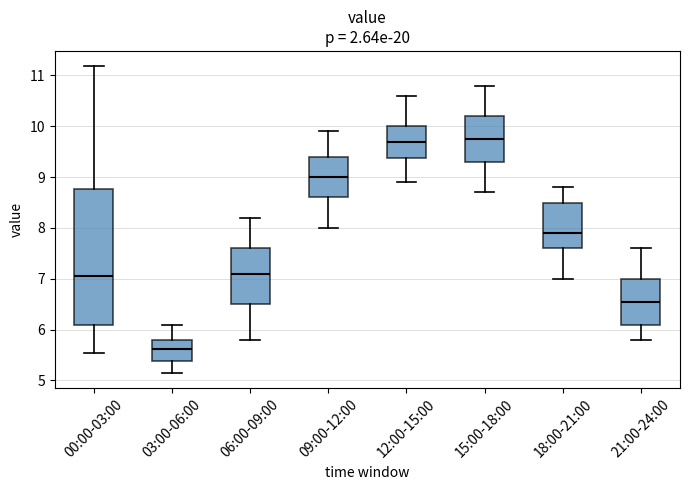

Reading left to right, read every box against the y-axis: the position of its median line, the range the box covers, and the ends of its whiskers. The values are not printed on the chart, so give them approximately, as read against the axis.

00:00-03:00: median 7.1, box 6.1 to 8.8, whiskers 5.5 to 11.2
03:00-06:00: median 5.6, box 5.4 to 5.8, whiskers 5.2 to 6.1
06:00-09:00: median 7.1, box 6.5 to 7.6, whiskers 5.8 to 8.2
09:00-12:00: median 9.0, box 8.6 to 9.4, whiskers 8.0 to 9.9
12:00-15:00: median 9.7, box 9.4 to 10.0, whiskers 8.9 to 10.6
15:00-18:00: median 9.8, box 9.3 to 10.2, whiskers 8.7 to 10.8
18:00-21:00: median 7.9, box 7.6 to 8.5, whiskers 7.0 to 8.8
21:00-24:00: median 6.6, box 6.1 to 7.0, whiskers 5.8 to 7.6